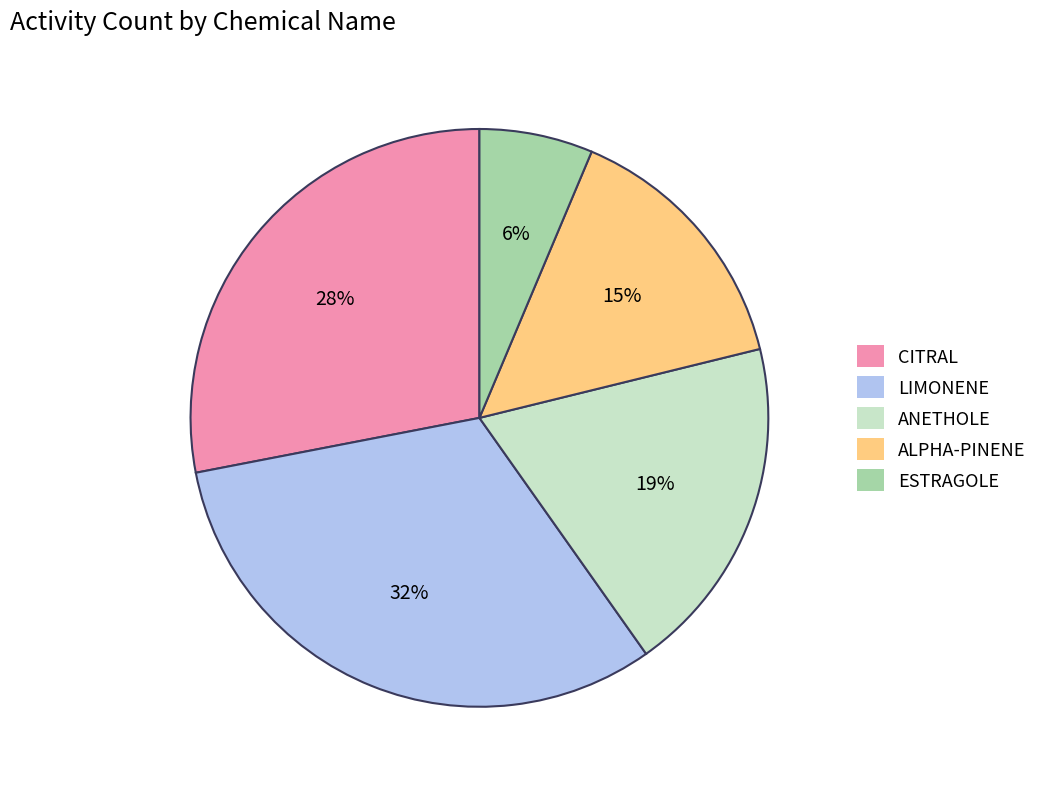

To the nearest percent, what percentage of the pie is ESTRAGOLE?

6%